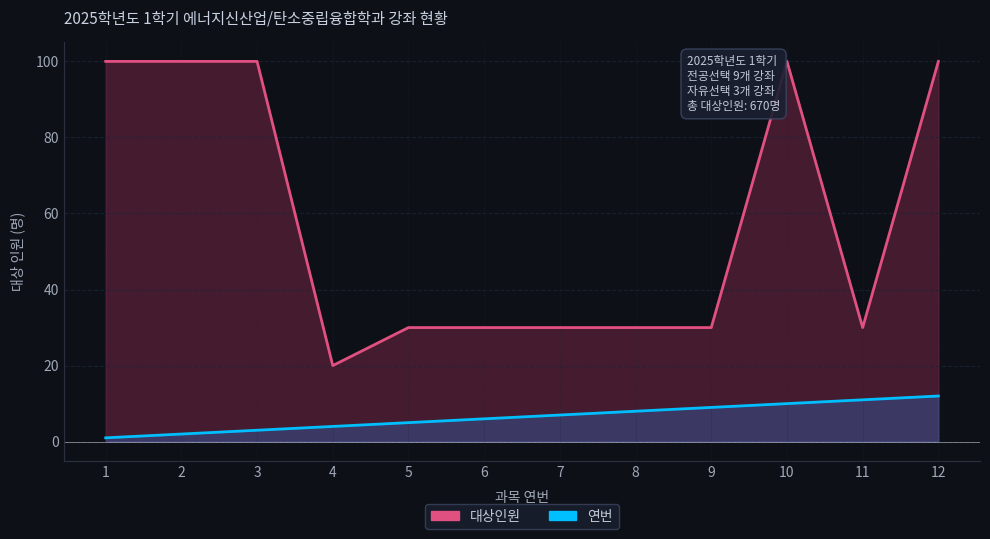

What is the minimum value for 연번?

1